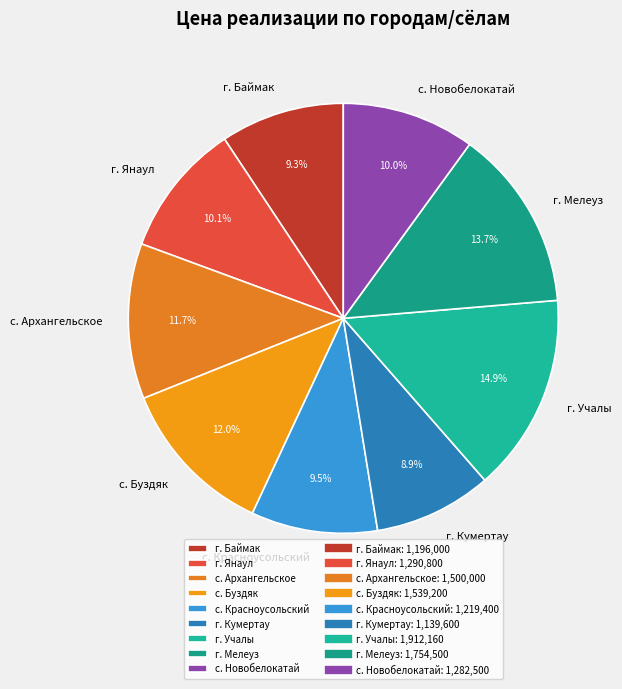

Combined, do г. Баймак and г. Мелеуз account for over 50%?

No